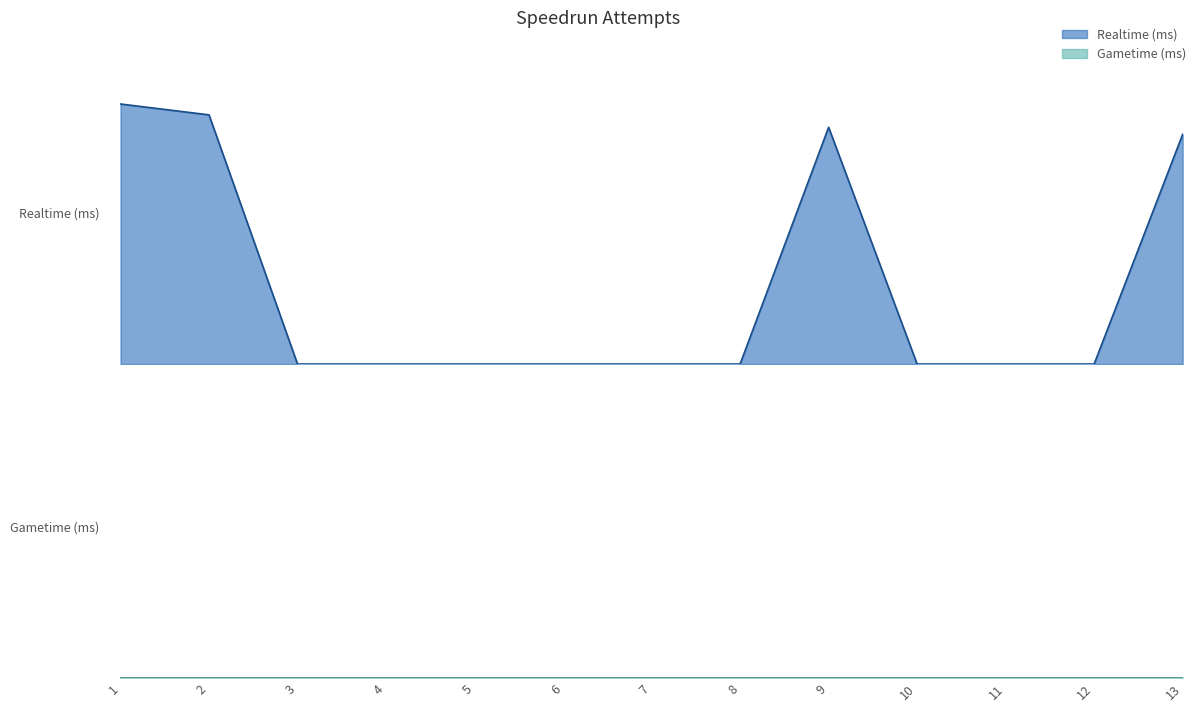

The value at 1 is 3305136. True or false?

True